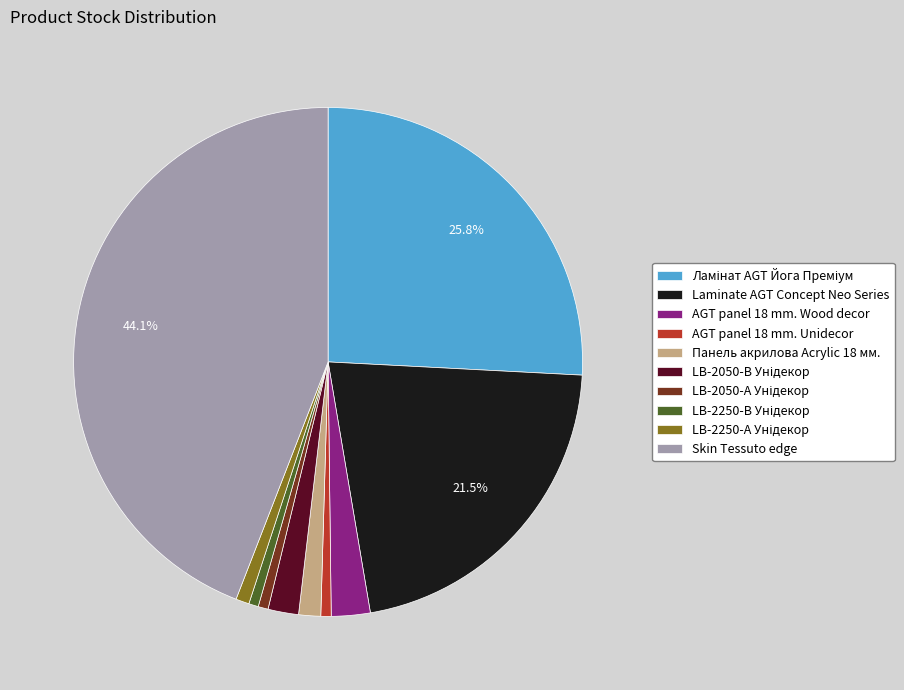

Between AGT panel 18 mm. Unidecor and AGT panel 18 mm. Wood decor, which is larger?

AGT panel 18 mm. Wood decor